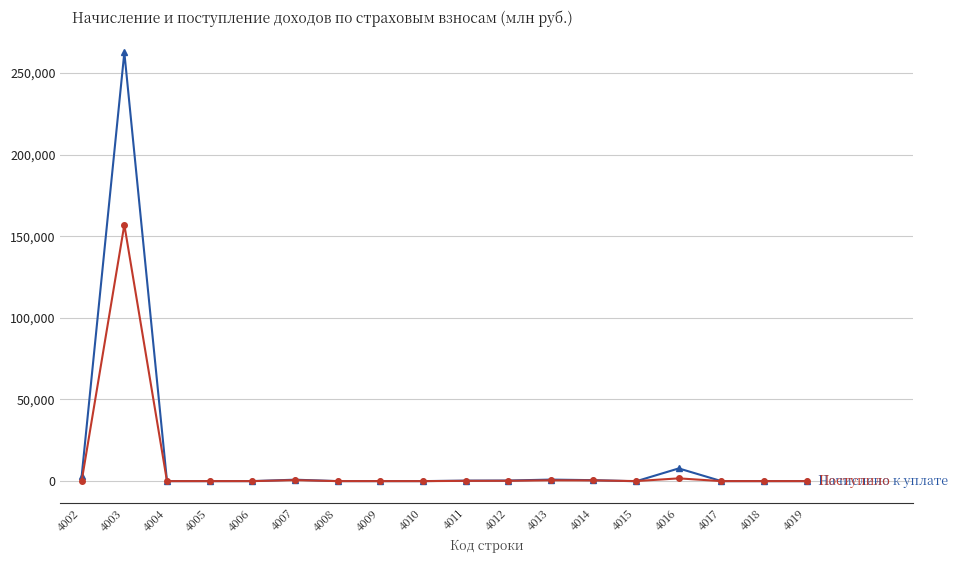

At which category is the sum across all series the highest?

4003